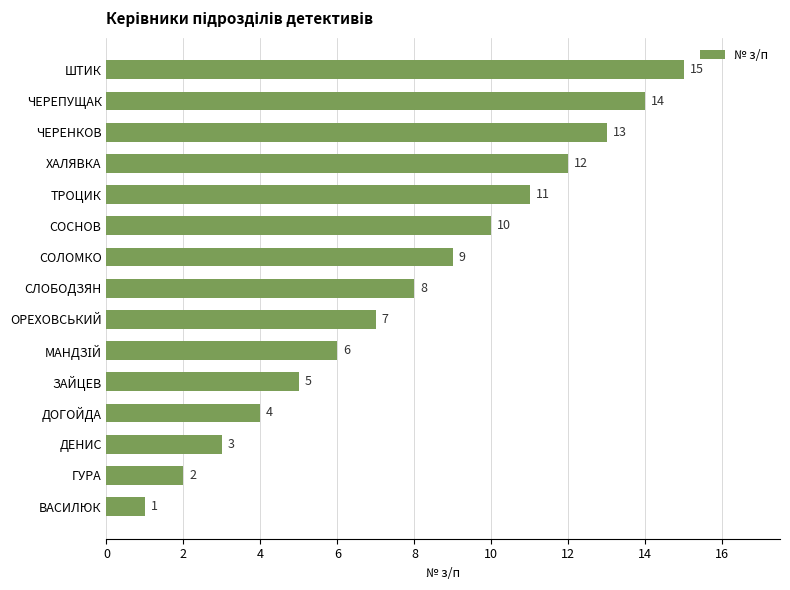

Which category has the lowest value across all series?

ВАСИЛЮК